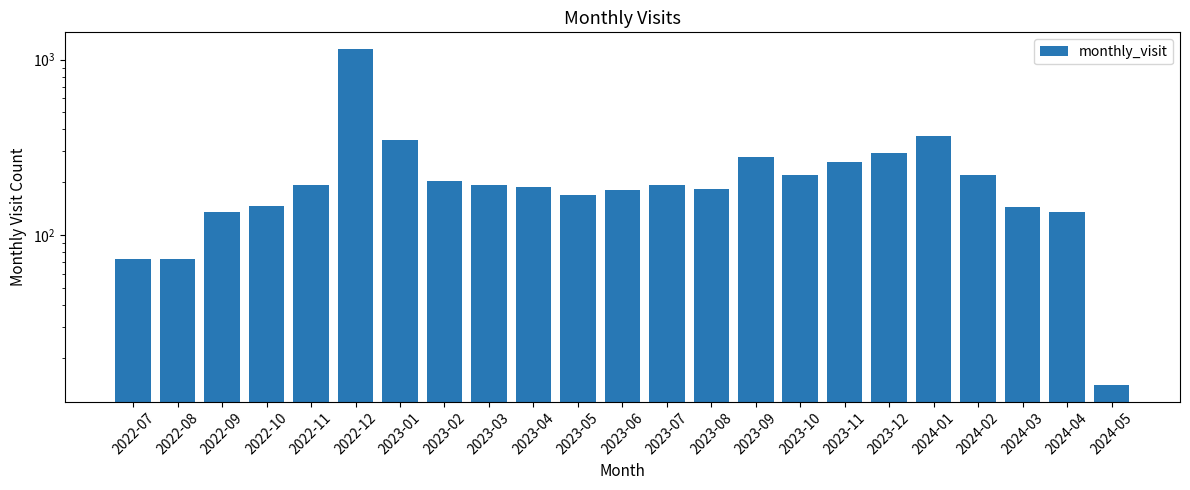

What is the difference between the values at 2022-10 and 2023-04?

41